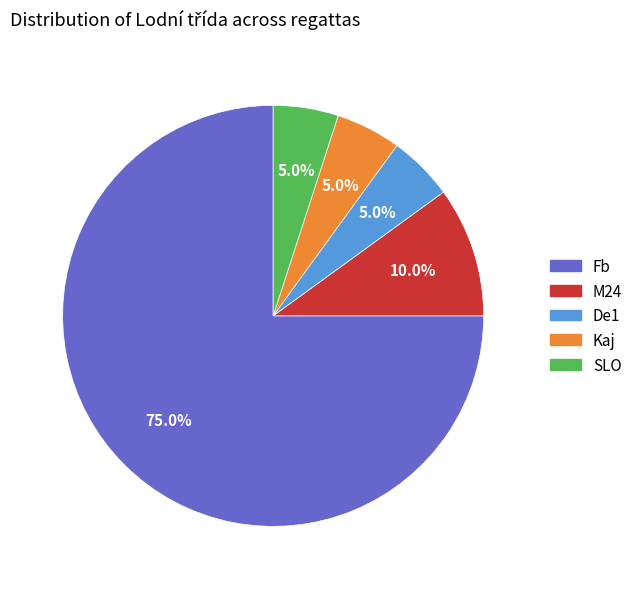

What is the majority slice?

Fb